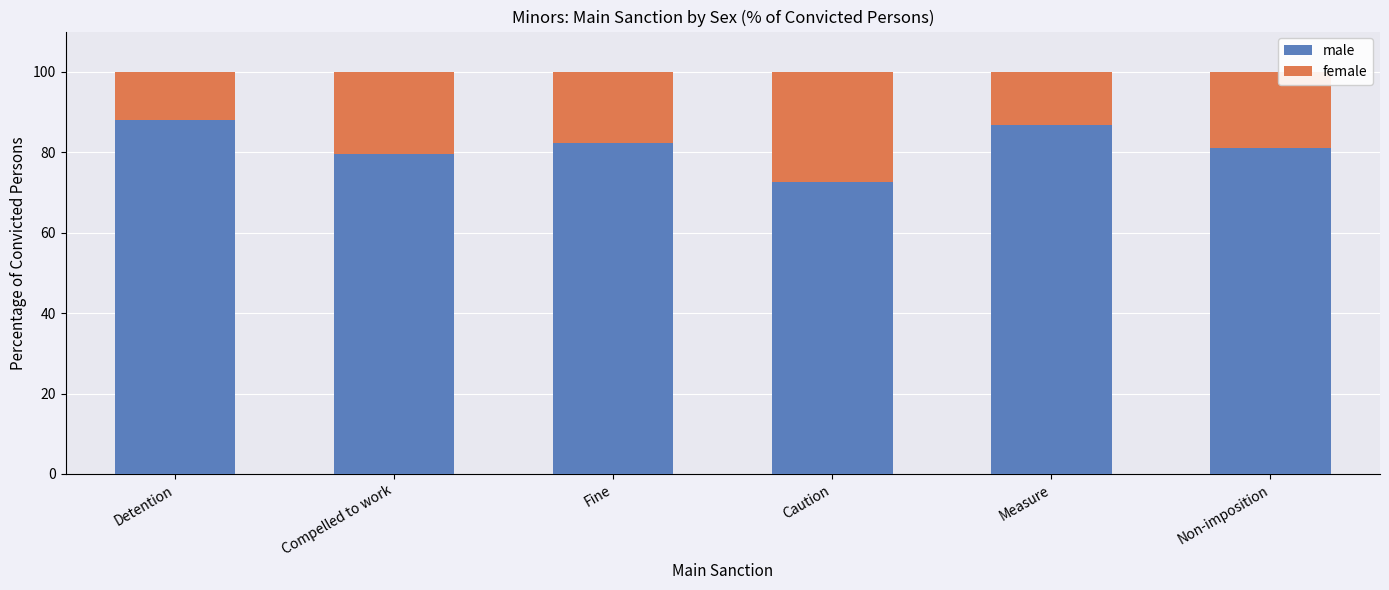

Read the male value at Caution.

72.6